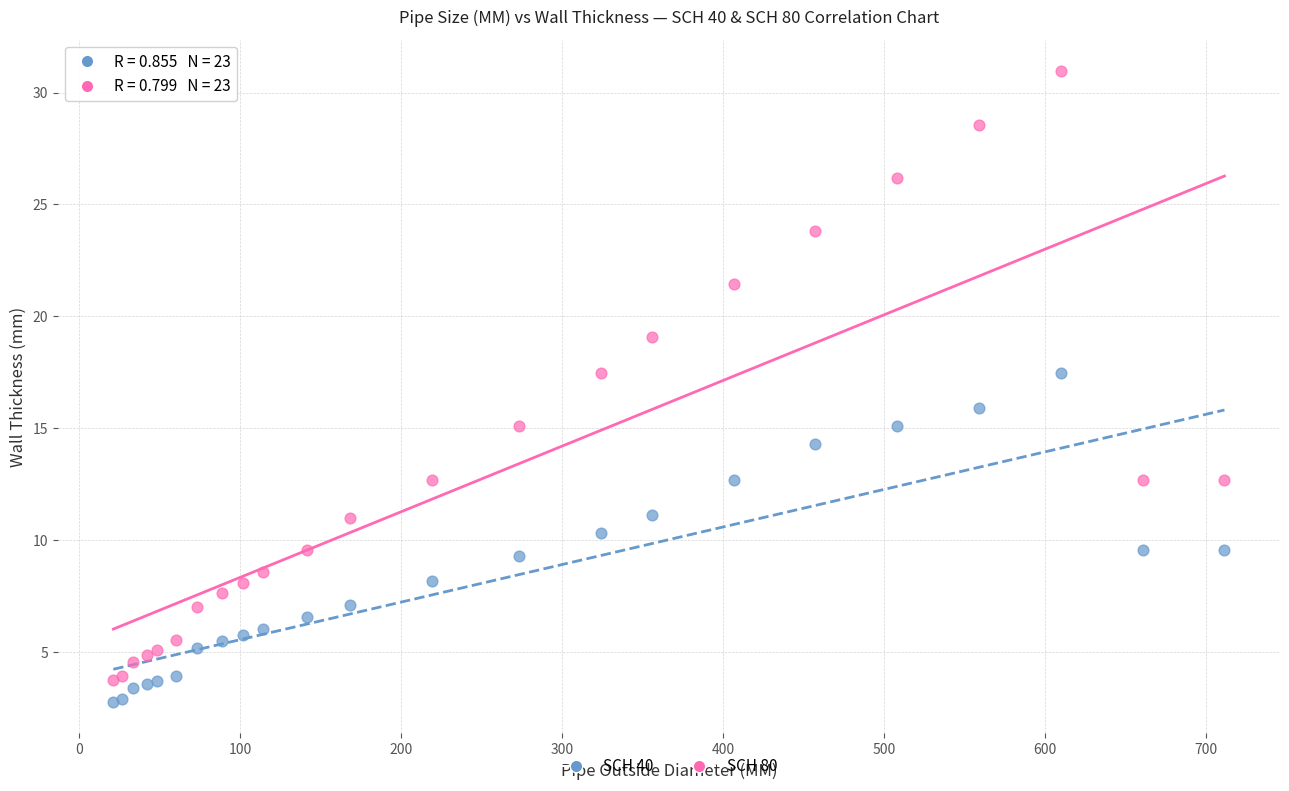

Which series has the largest Y range (max minus min)?

SCH 80